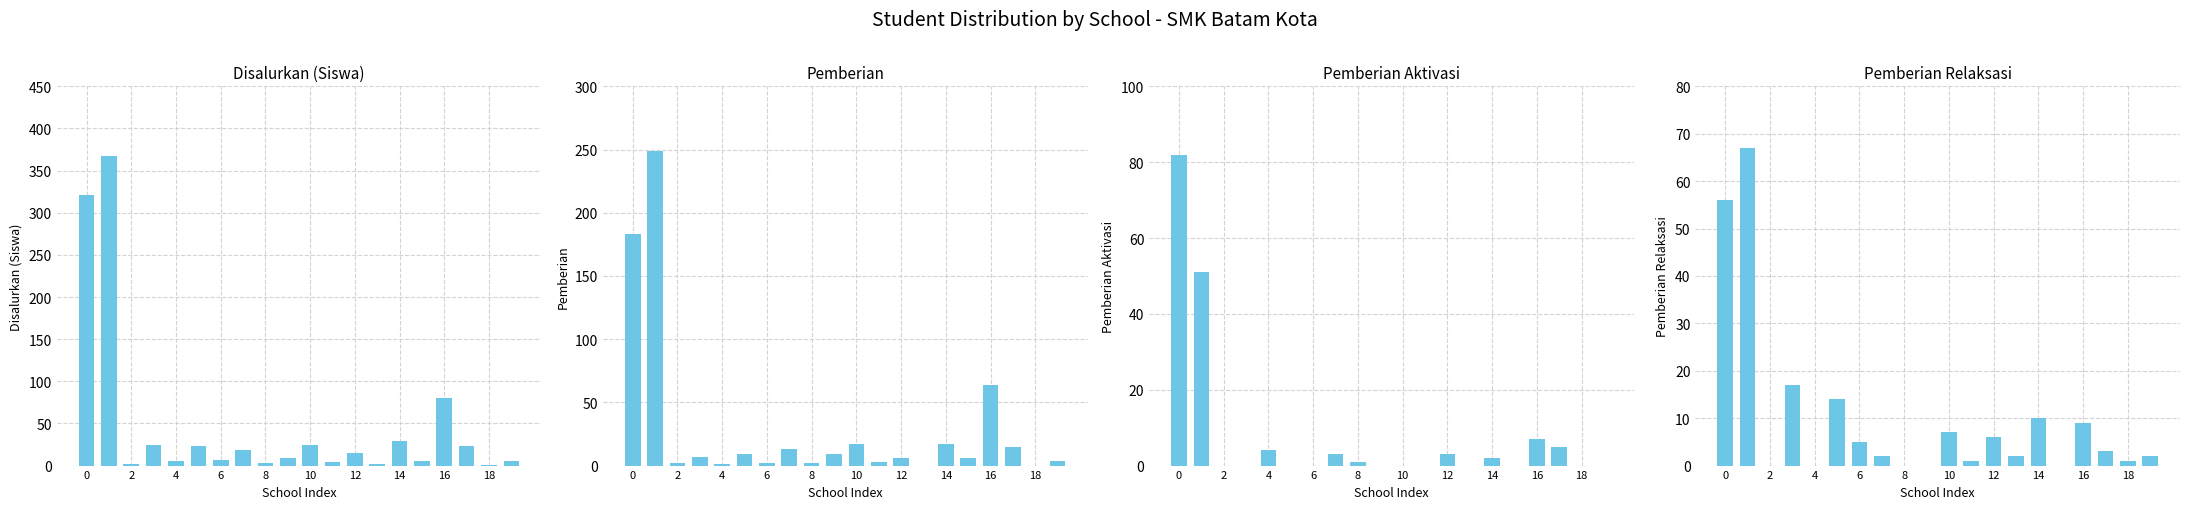

How many bars are there in total?

80